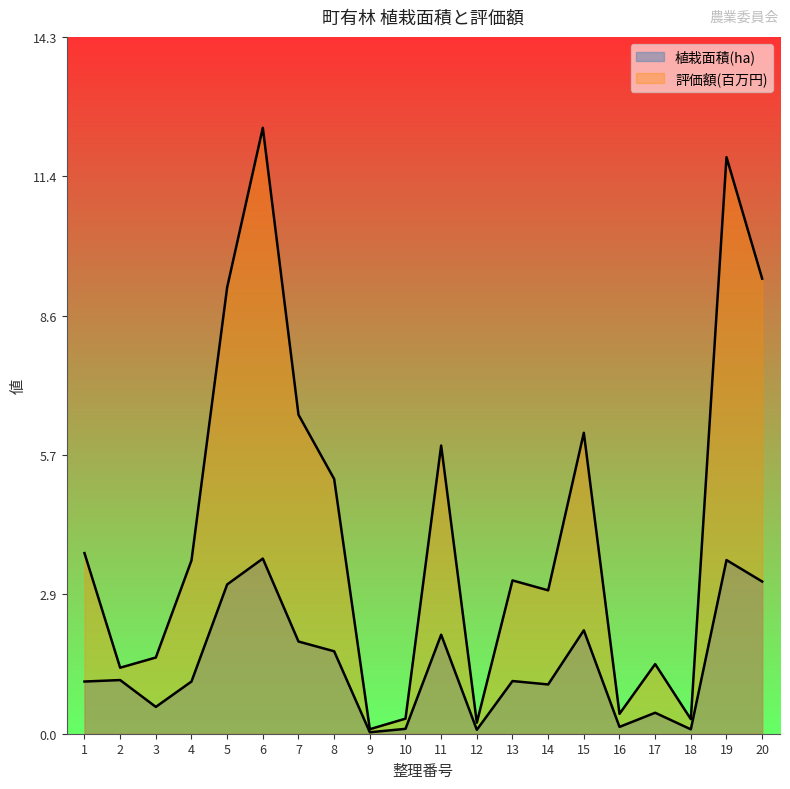

Is the value of 植栽面積(ha) at 1 greater than the value of 評価額(円)（百万） at 14?

No